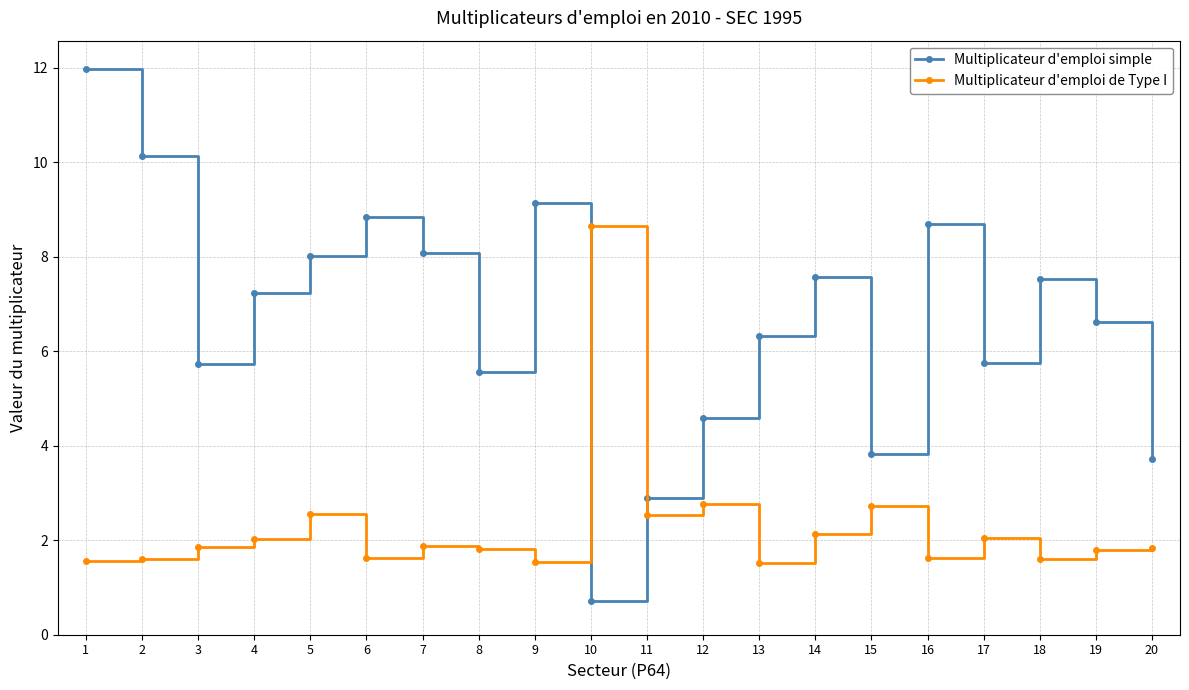

The value of Multiplicateur d'emploi simple at 12 is 4.6. True or false?

True